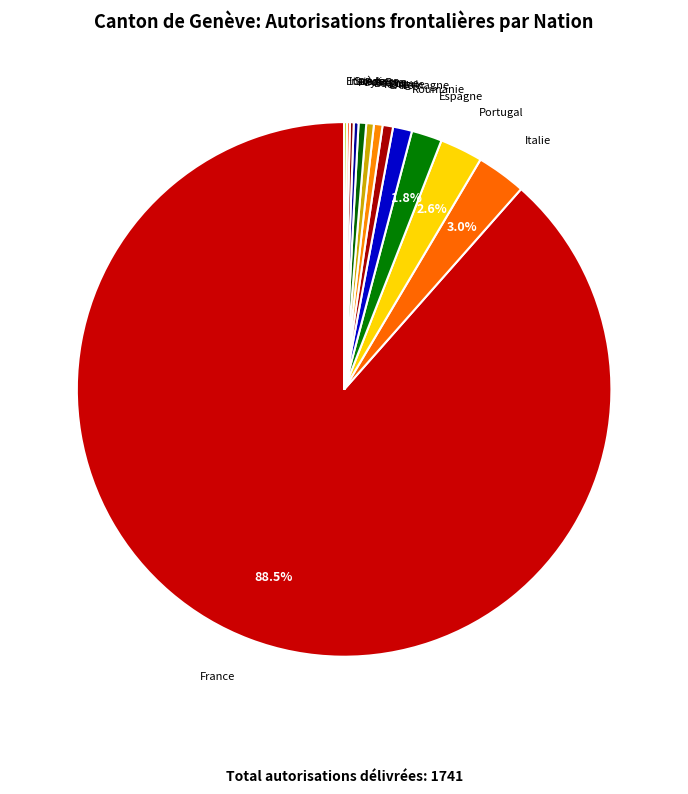

Does any single category account for the majority?

Yes